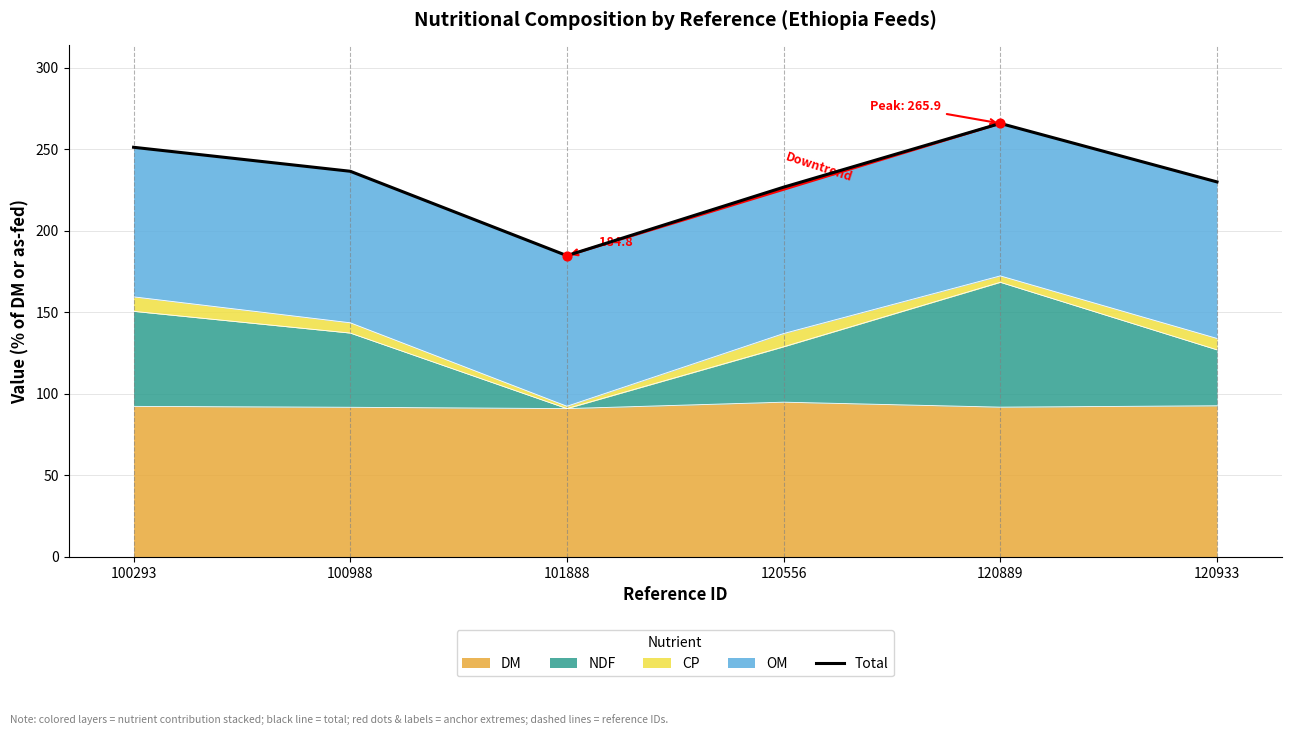

What is the change in value from 101888 to 120933?

+45.2